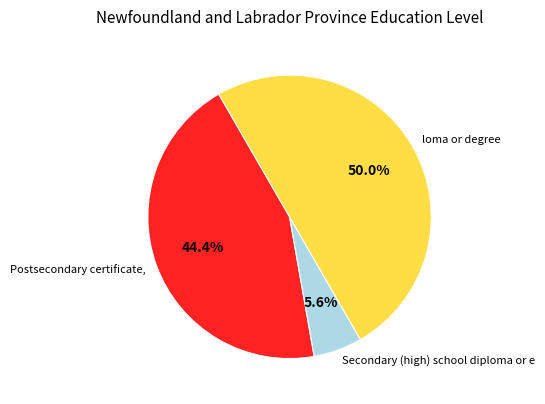

Count the number of slices in the pie.

3